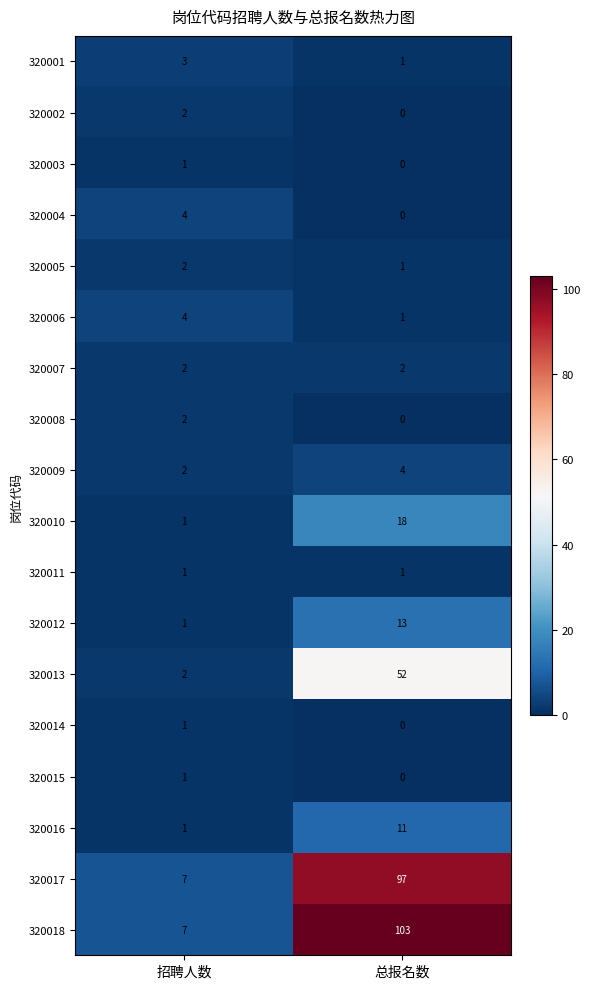

What is the sum of the 320010 values at 总报名数 and 招聘人数?

19